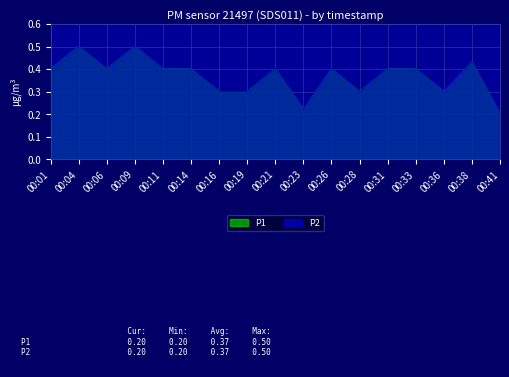

The P2 series shows 0.4 at 00:31. True or false?

True